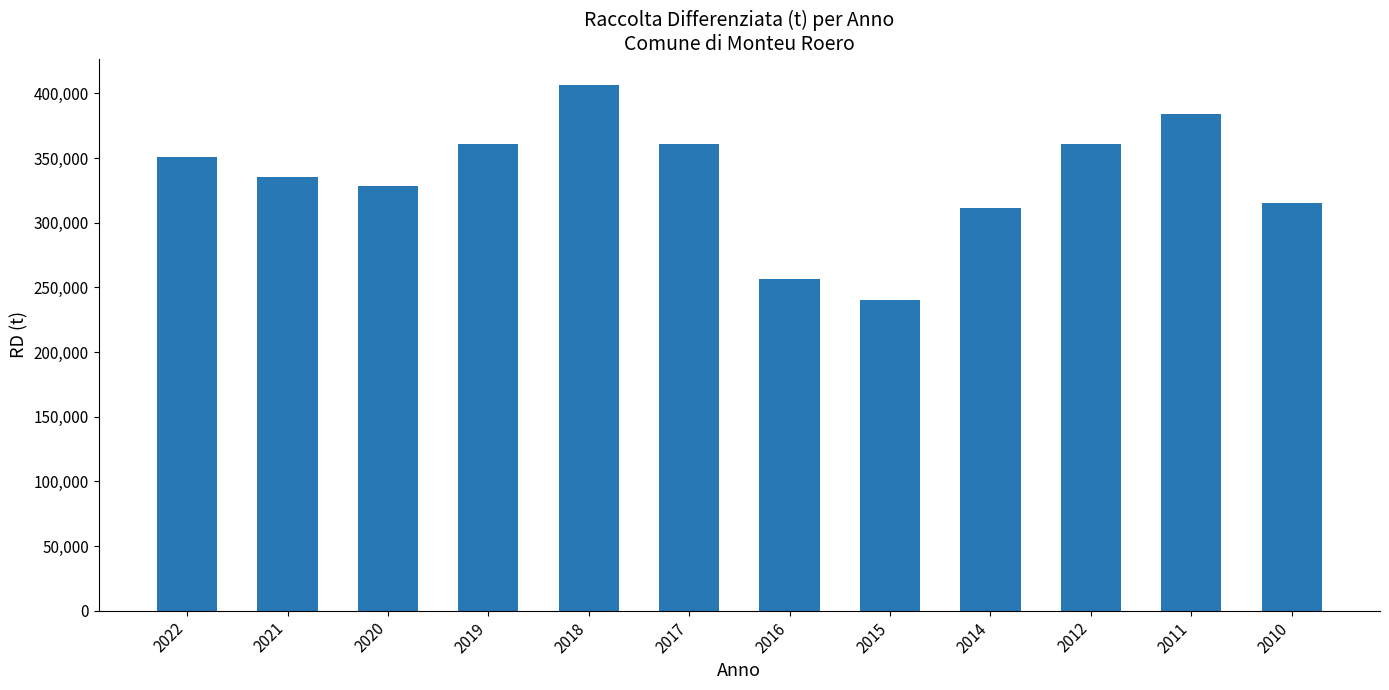

What is the change in value from 2014 to 2012?

+49567.0